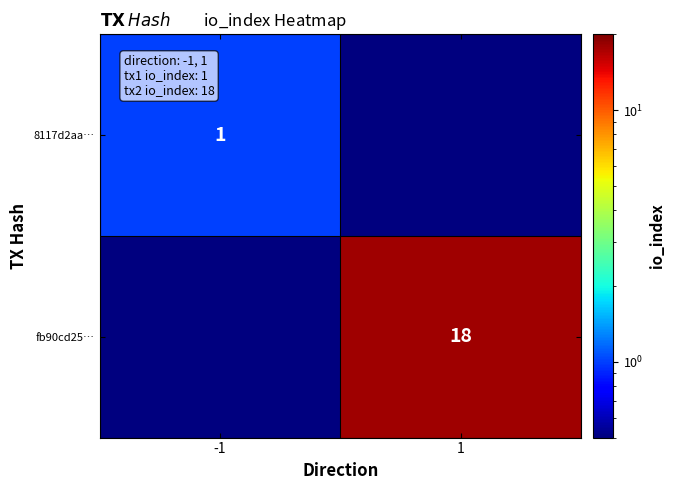

Is the value of fb90cd25… at 1 greater than the value of 8117d2aa… at -1?

Yes